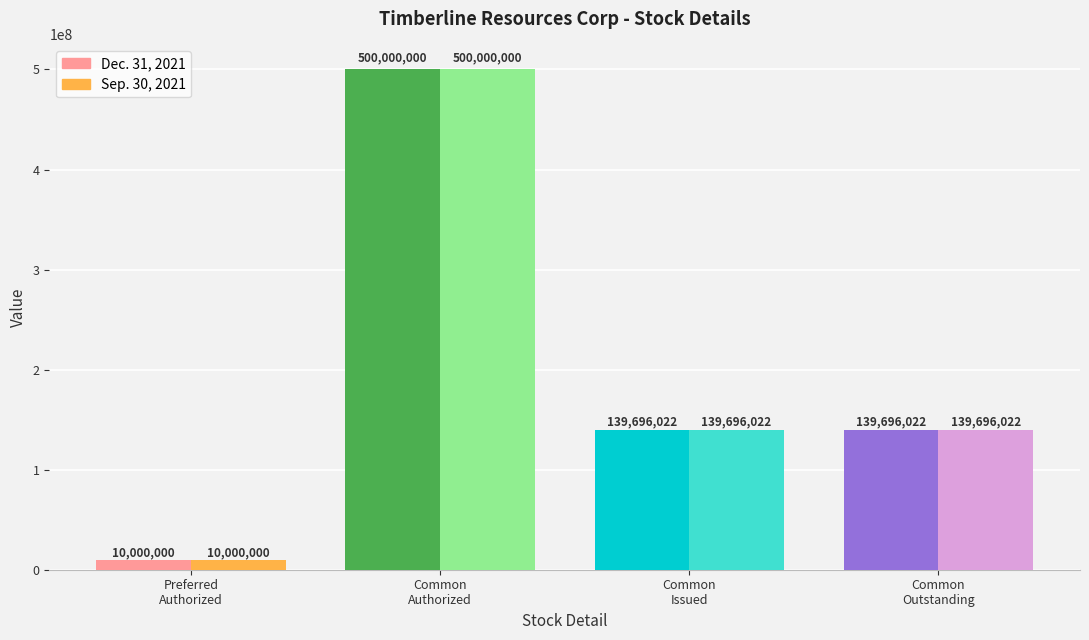

How many values in the Dec. 31, 2021 series exceed 10000000?

3